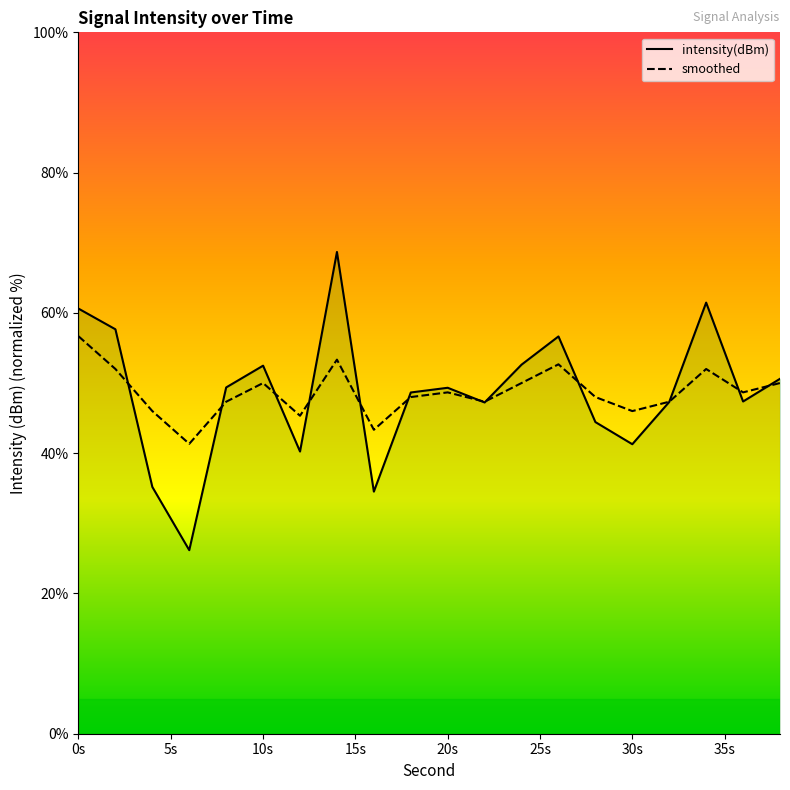

Which series ends up on top after the final intersection of smoothed and intensity(dBm)?

intensity(dBm)